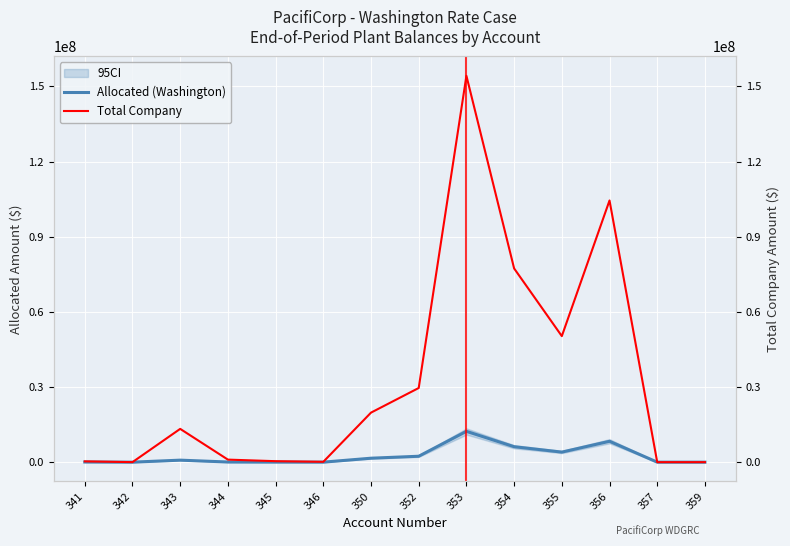

How many lines are shown in the chart?

2